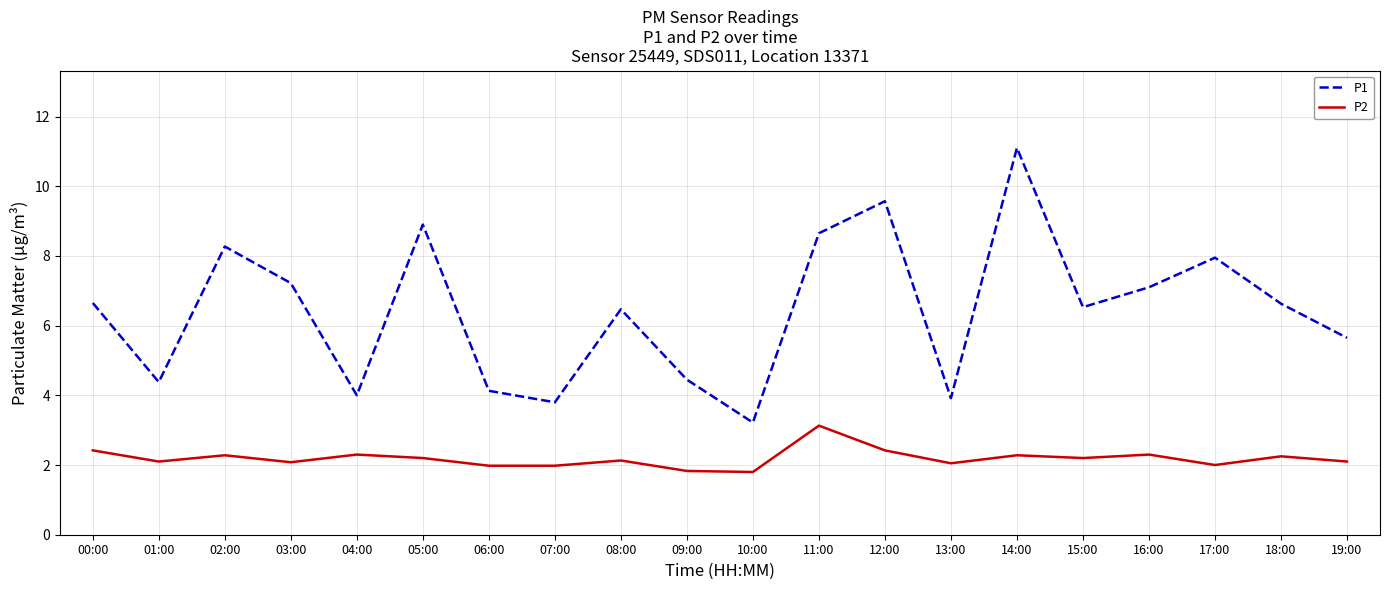

What position from the right is 19:00?

1